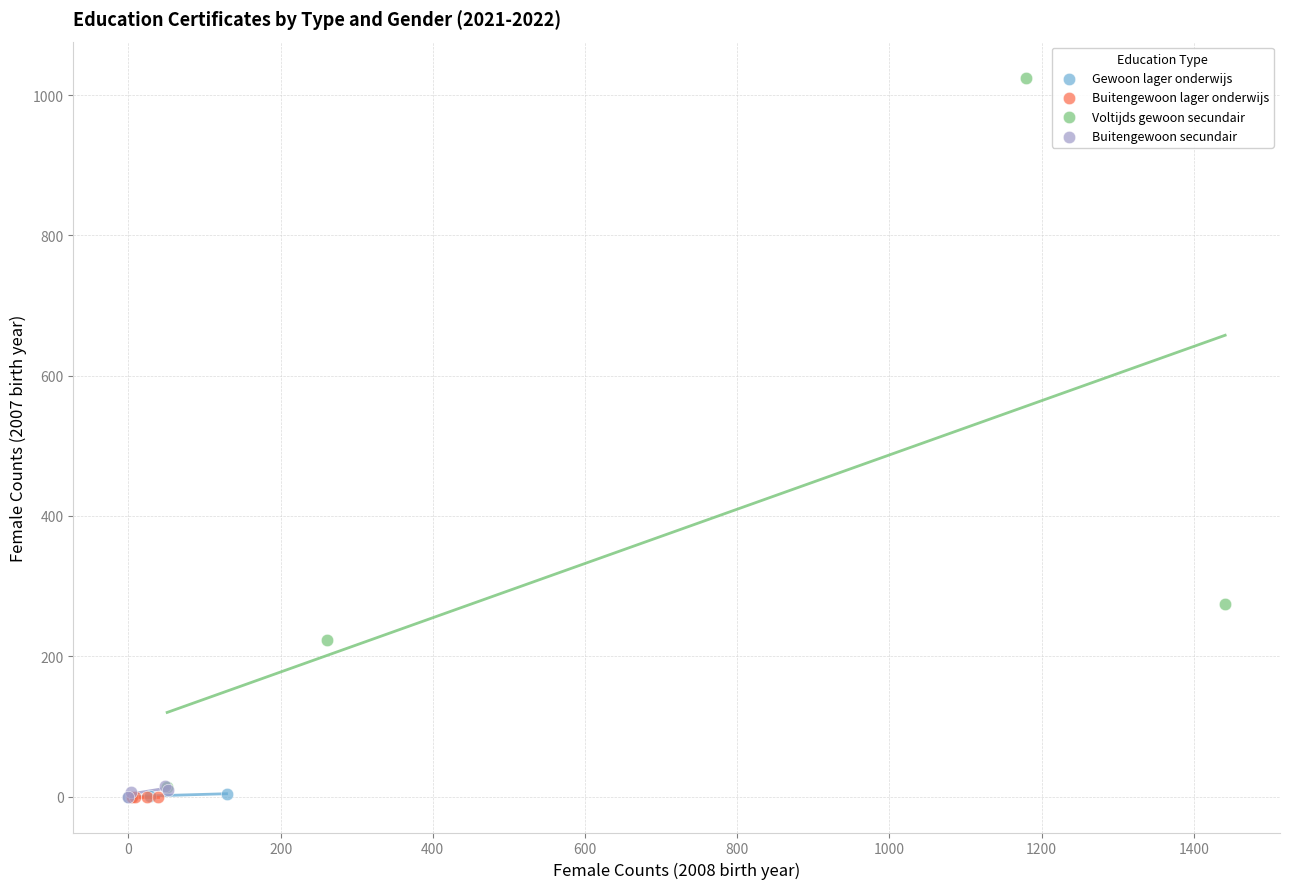

Which series reaches the maximum Y coordinate?

Voltijds gewoon secundair